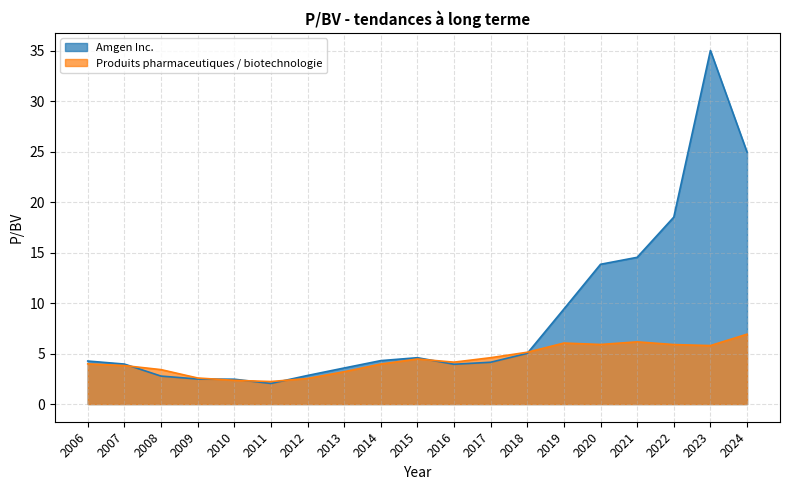

Reading right to left, extract all data points from this chart.

Amgen Inc.: 2024=24.9	2023=35.0	2022=18.5	2021=14.5	2020=13.8	2019=9.4	2018=5.0	2017=4.1	2016=3.9	2015=4.6	2014=4.3	2013=3.6	2012=2.8	2011=2.0	2010=2.5	2009=2.5	2008=2.8	2007=4.0	2006=4.3
Produits pharmaceutiques / biotechnologie: 2024=6.9	2023=5.8	2022=5.9	2021=6.2	2020=5.9	2019=6.0	2018=5.1	2017=4.6	2016=4.2	2015=4.5	2014=4.0	2013=3.2	2012=2.5	2011=2.2	2010=2.4	2009=2.6	2008=3.4	2007=3.8	2006=4.0